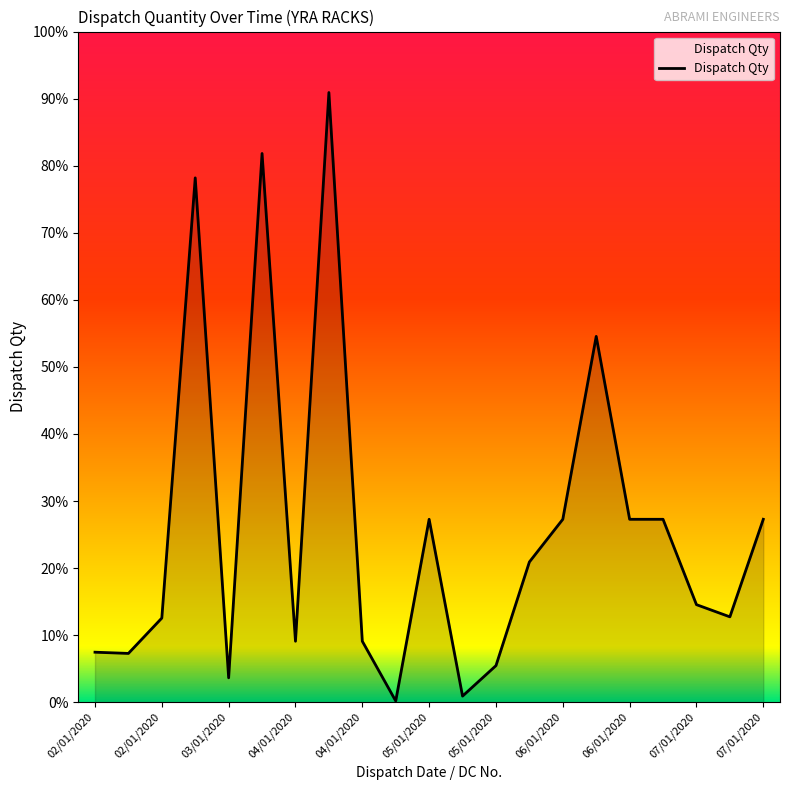

Is this an area chart (filled region under the line)?

Yes